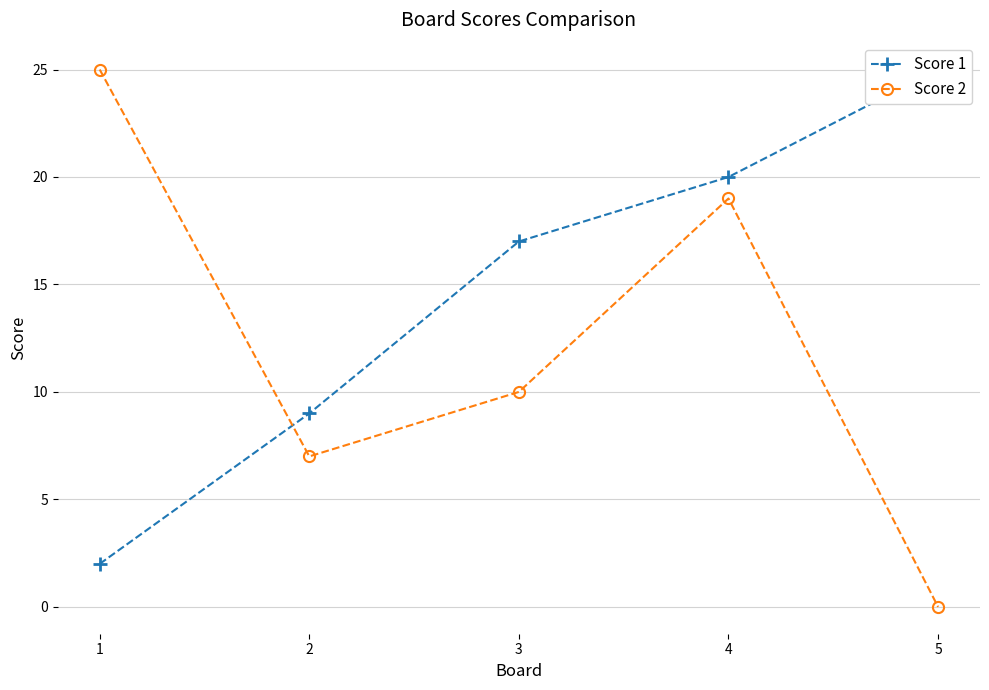

What are all the series names shown in the legend?

Score 1, Score 2